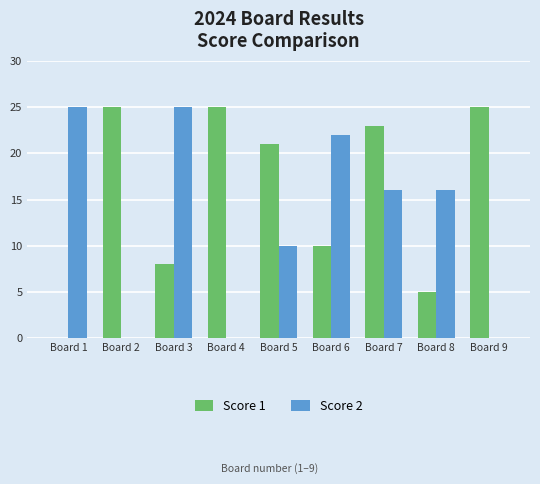

Is it true that Score 2 equals 25 at Board 3?

True